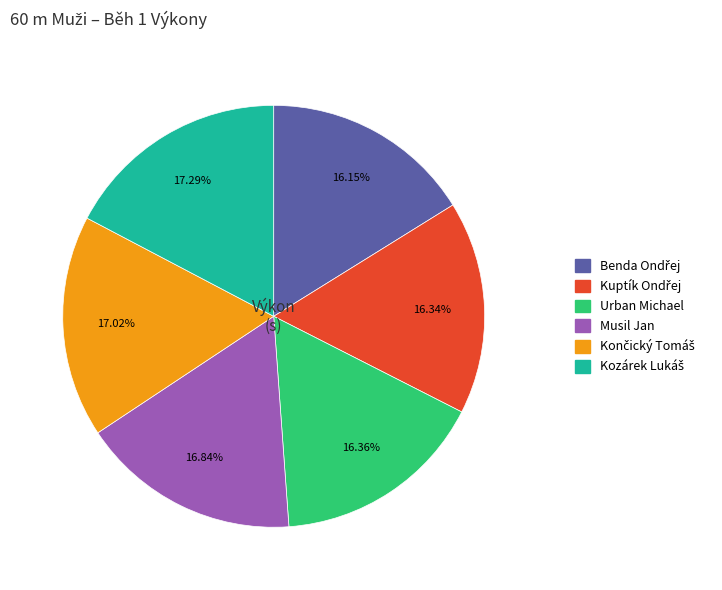

To the nearest percent, what is the difference between the largest and smallest slice percentages?

1%